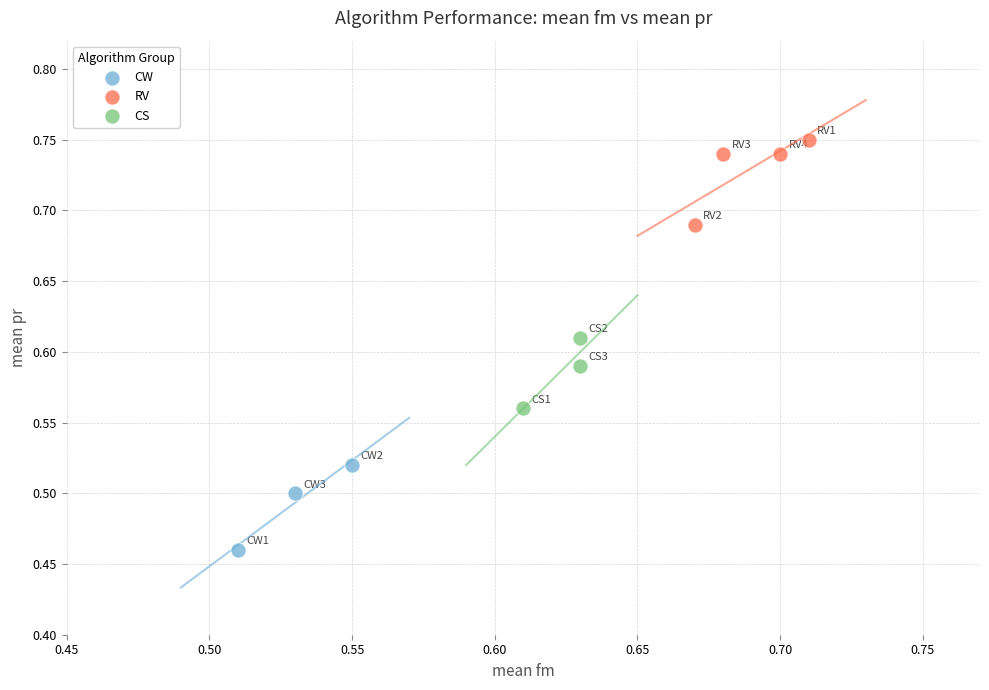

What are all the series names shown in the legend?

CW, RV, CS